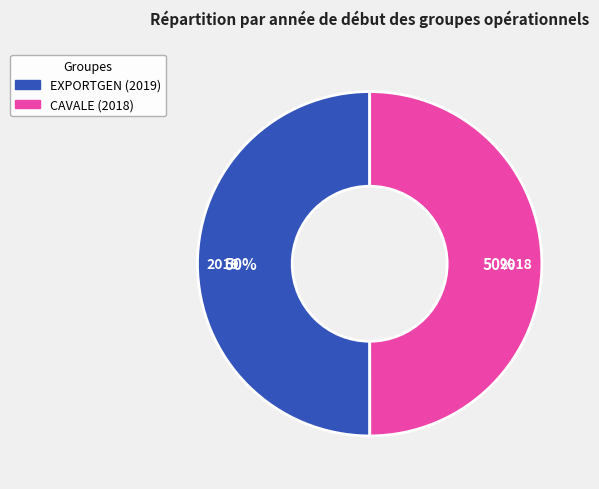

Is the sum of EXPORTGEN (2019) and CAVALE (2018) greater than half?

Yes